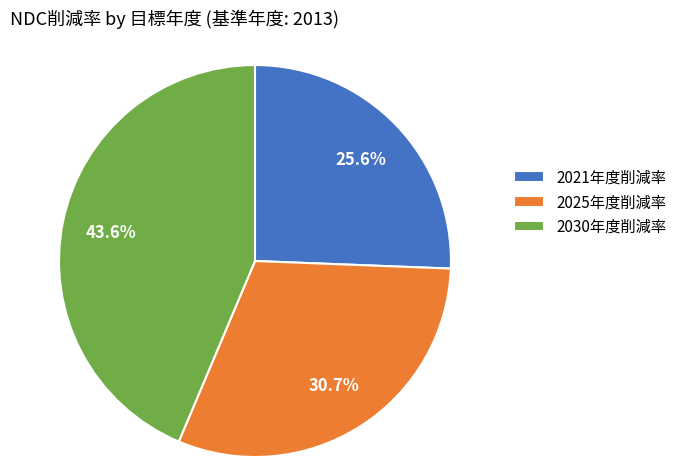

Is it true that 2025年度削減率 is 43% of the pie?

False